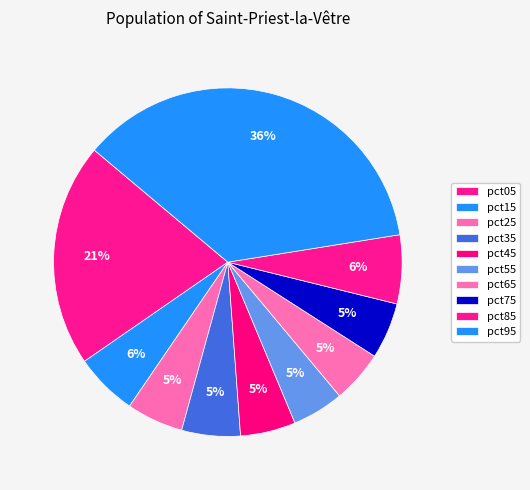

What percentage is the pct35 slice, to the nearest percent?

5%